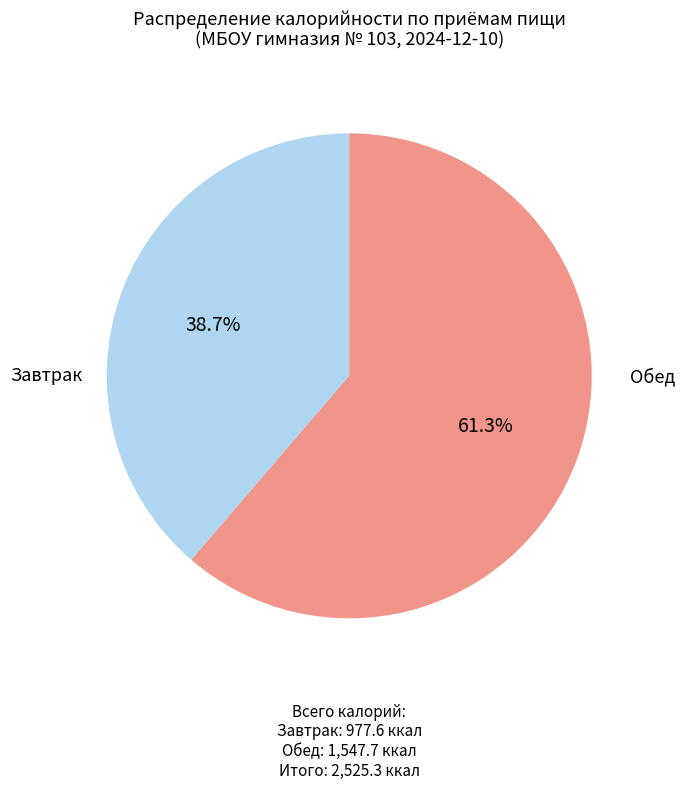

Is there any slice that represents more than half of the pie?

Yes